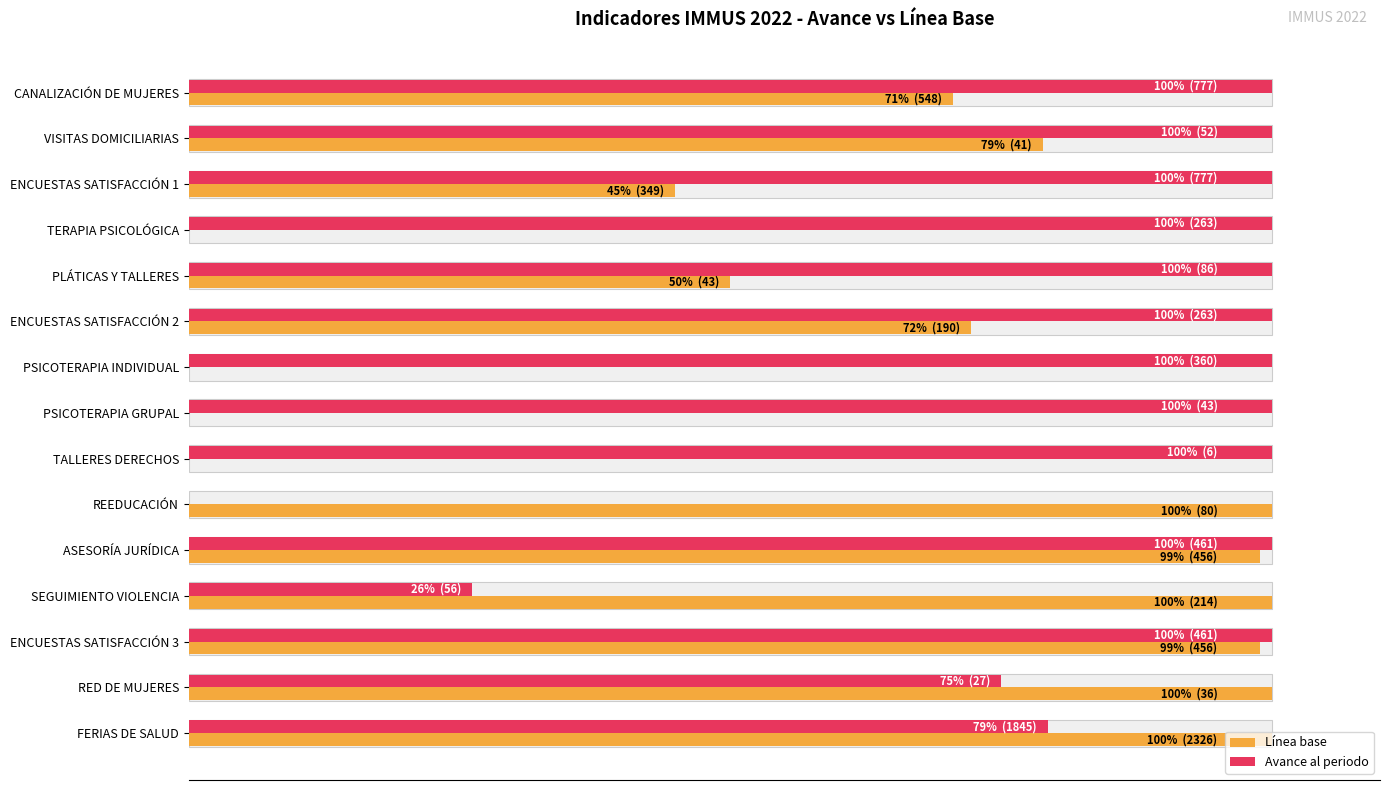

Reading left to right, what are all the values shown in this chart?

Línea base: 70.5	78.8	44.9	0.0	50.0	72.2	0.0	0.0	0.0	100.0	98.9	100.0	98.9	100.0	100.0
Avance al periodo: 100.0	100.0	100.0	100.0	100.0	100.0	100.0	100.0	100.0	0.0	100.0	26.2	100.0	75.0	79.3